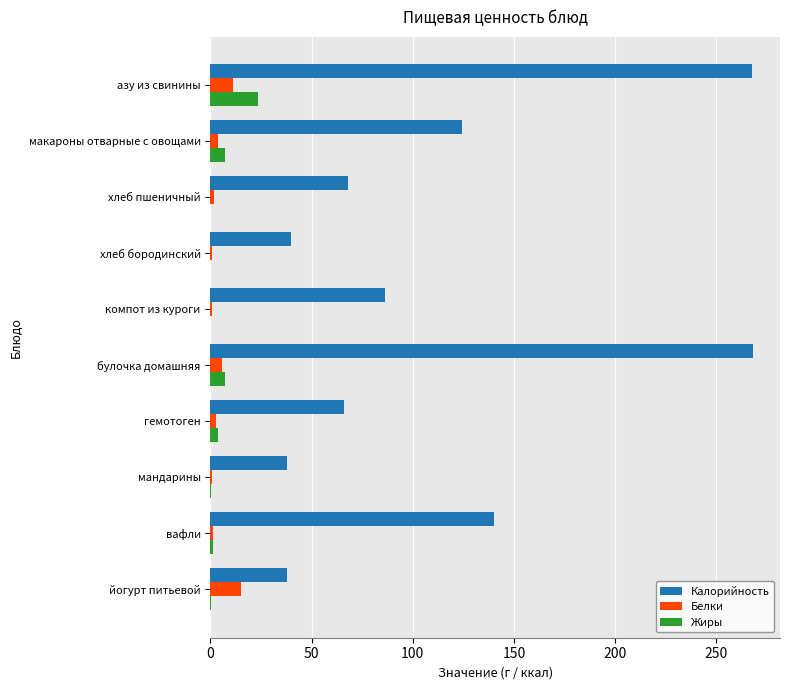

What is the sum of all Калорийность values?

1136.0